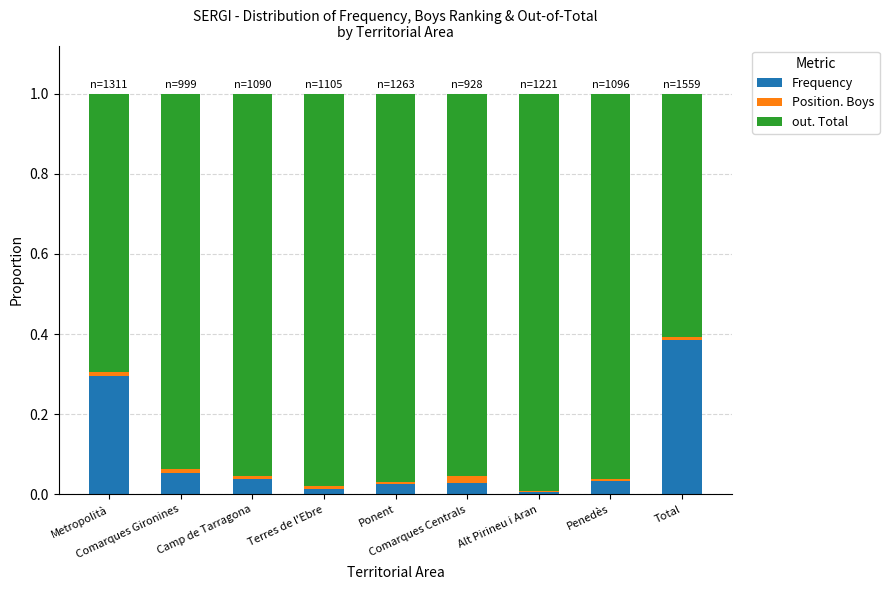

What is the label of the 2nd bar from the right?

Penedès